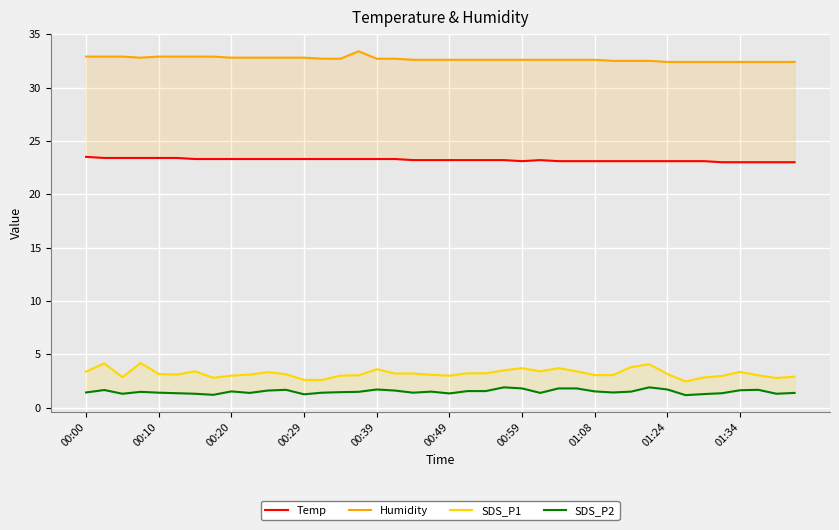

True or false: SDS_P2 and Temp cross at least once.

False